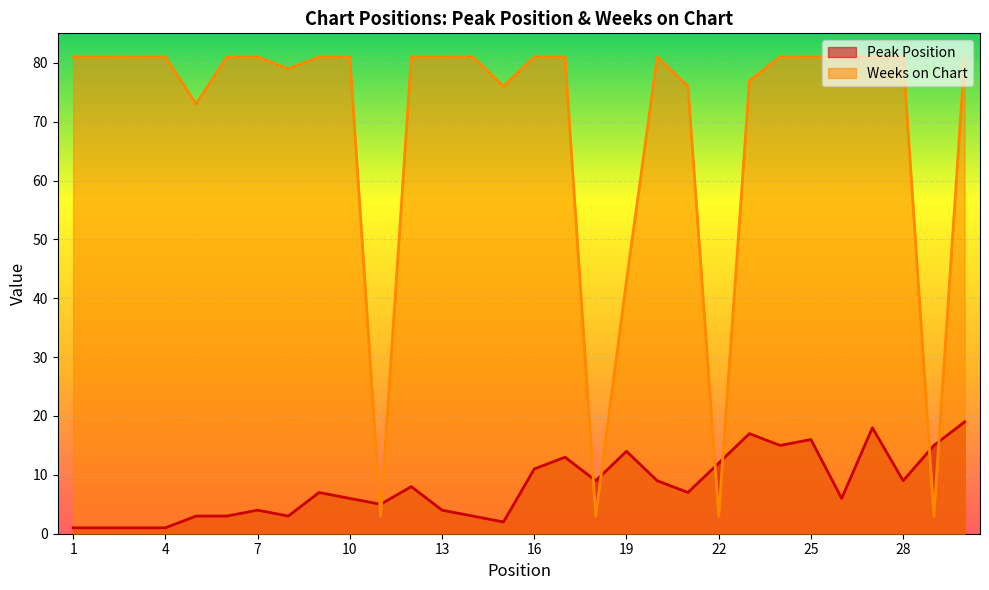

Reading left to right, list all the values displayed in this chart.

Peak Position: 1	1	1	1	3	3	4	3	7	6	5	8	4	3	2	11	13	9	14	9	7	12	17	15	16	6	18	9	15	19
Weeks on Chart: 81	81	81	81	73	81	81	79	81	81	3	81	81	81	76	81	81	3	43	81	76	3	77	81	81	81	81	81	3	81